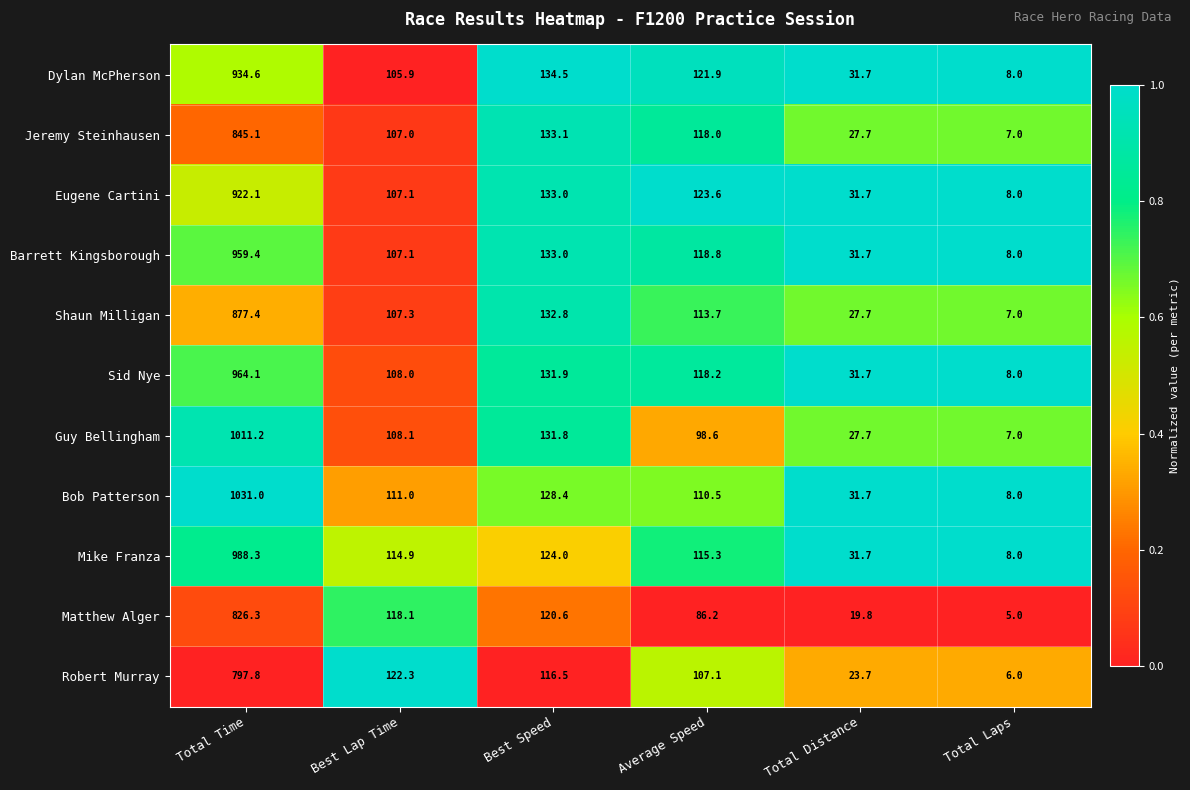

Rank the series by their maximum value, from highest to lowest.

Bob Patterson, Guy Bellingham, Mike Franza, Sid Nye, Barrett Kingsborough, Dylan McPherson, Eugene Cartini, Shaun Milligan, Jeremy Steinhausen, Matthew Alger, Robert Murray